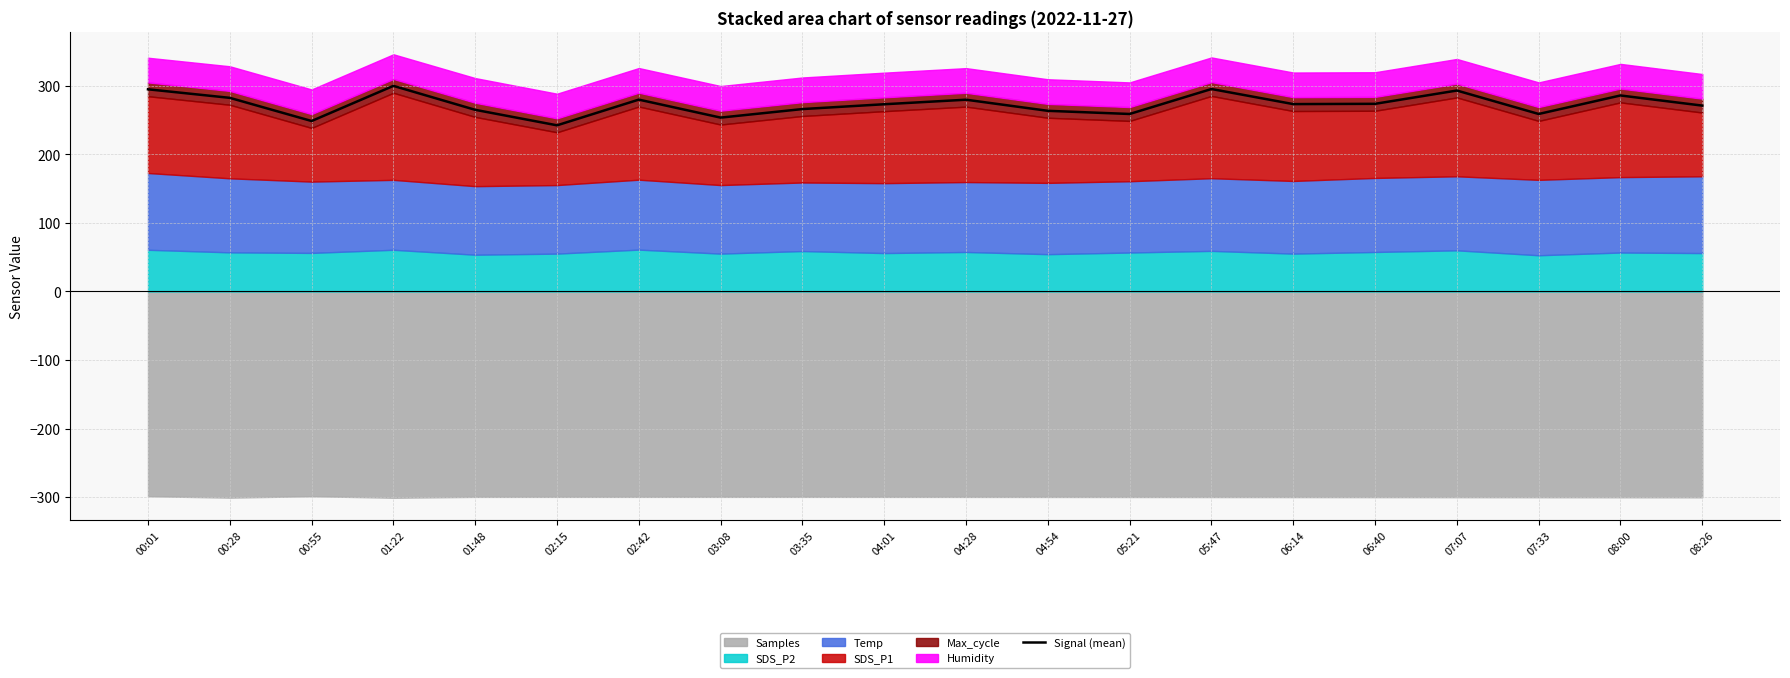

True or false: the data shows 59.2 at 08:00.

False